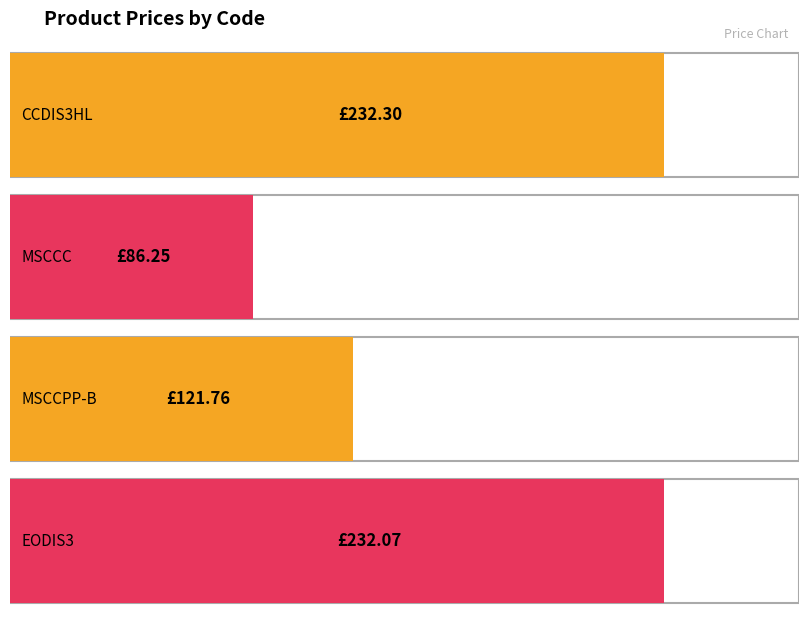

Rank the categories by value from highest to lowest.

CCDIS3HL, EODIS3, MSCCPP-B, MSCCC